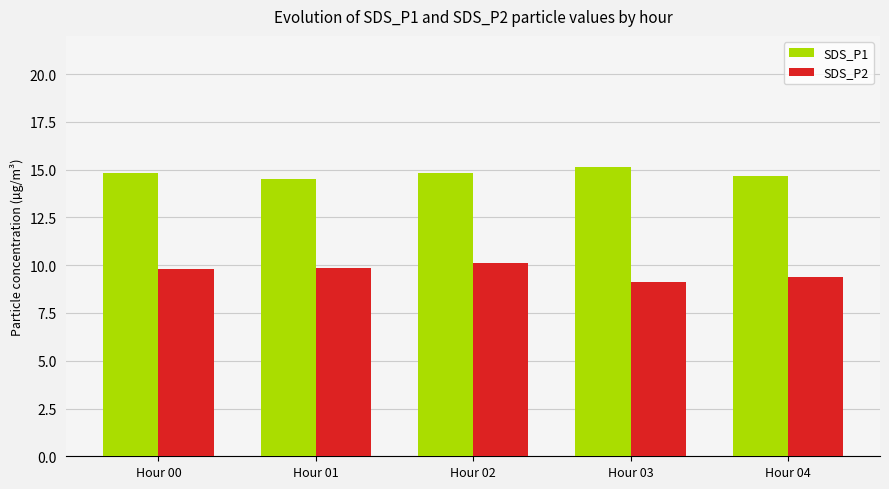

What are all the series names shown in the legend?

SDS_P1, SDS_P2